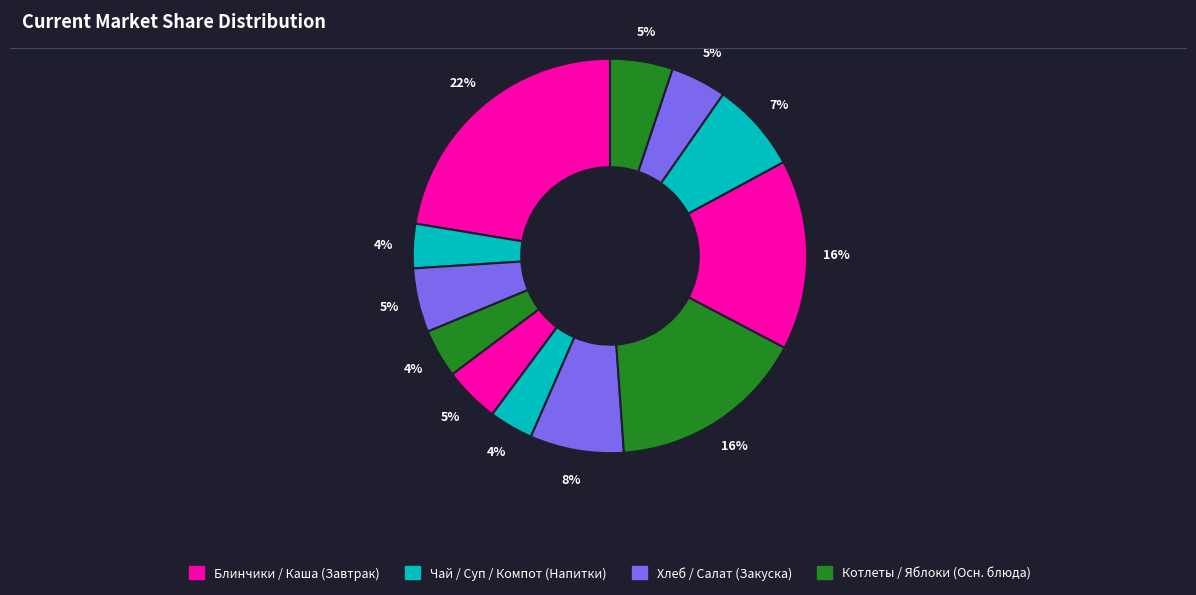

Is there a majority slice in this chart?

No